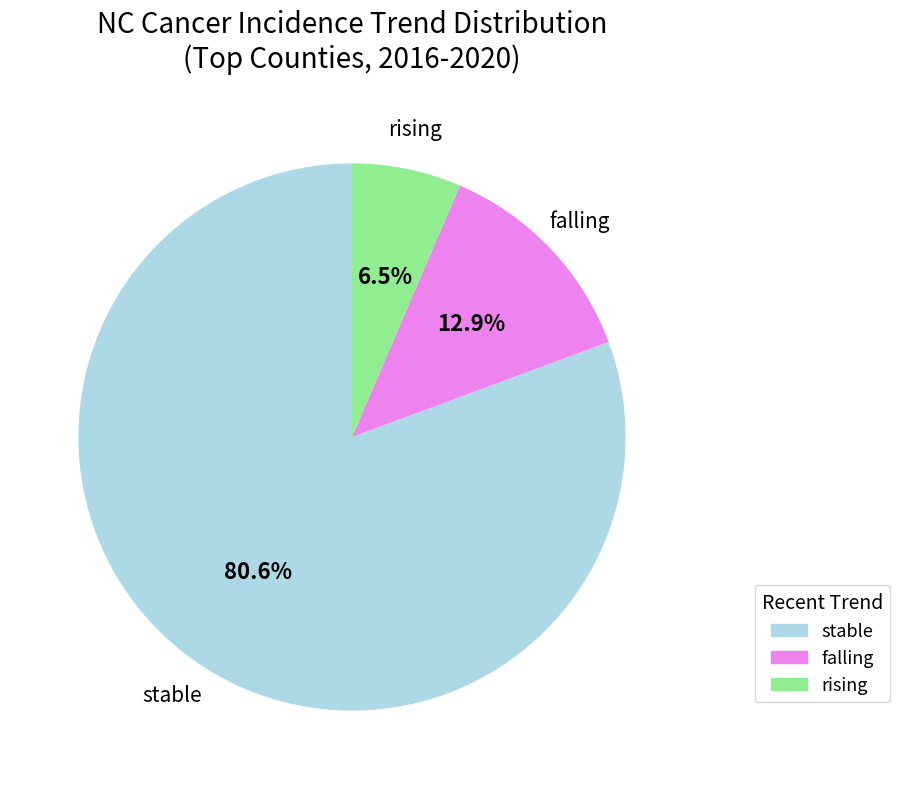

Does any single category account for the majority?

Yes